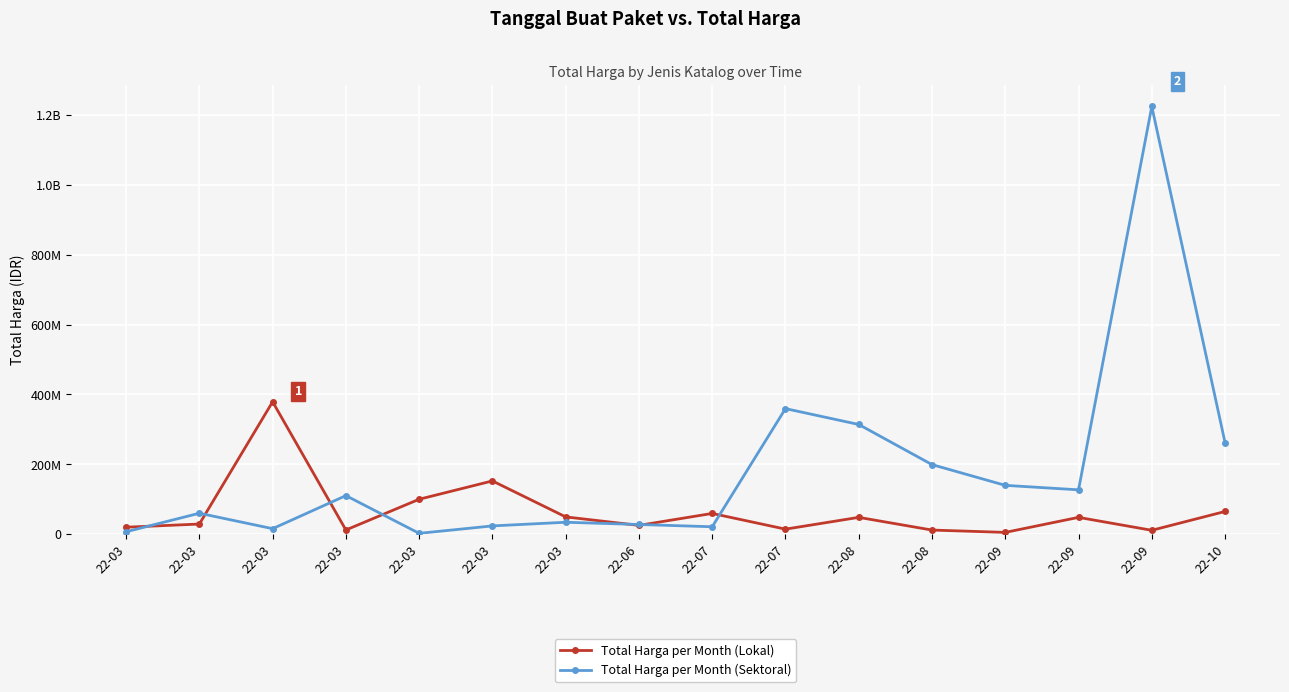

In Total Harga per Month (Sektoral), how many points are higher than both neighbors (excluding endpoints)?

5